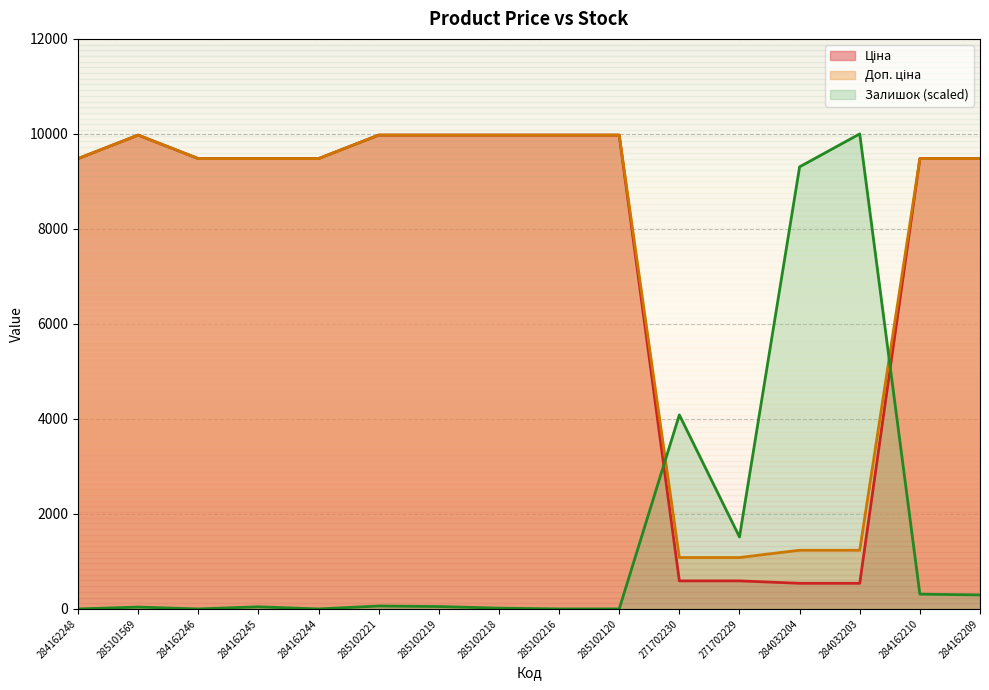

In Залишок, how many points are higher than both neighbors (excluding endpoints)?

5